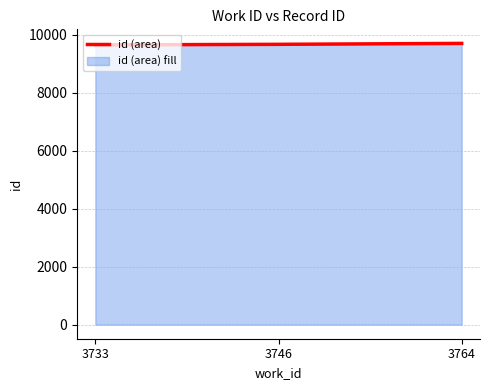

Reading left to right, what are all the values shown in this chart?

9650	9670	9702